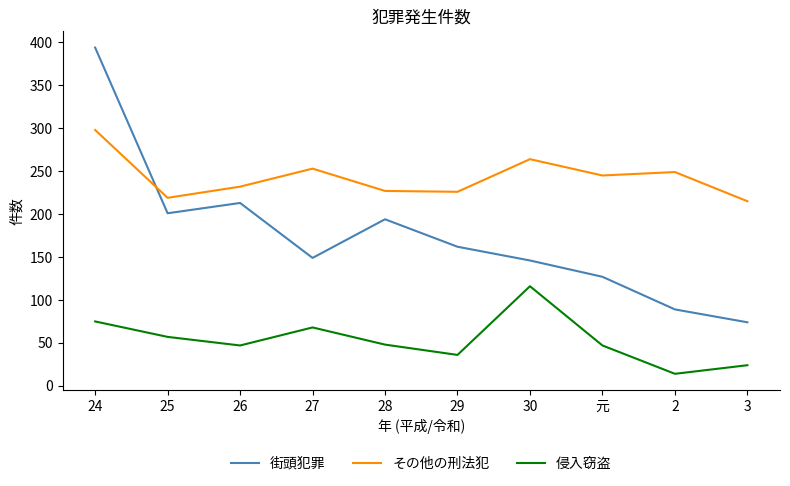

What is the difference between the maximum and minimum values in the 街頭犯罪 series?

320